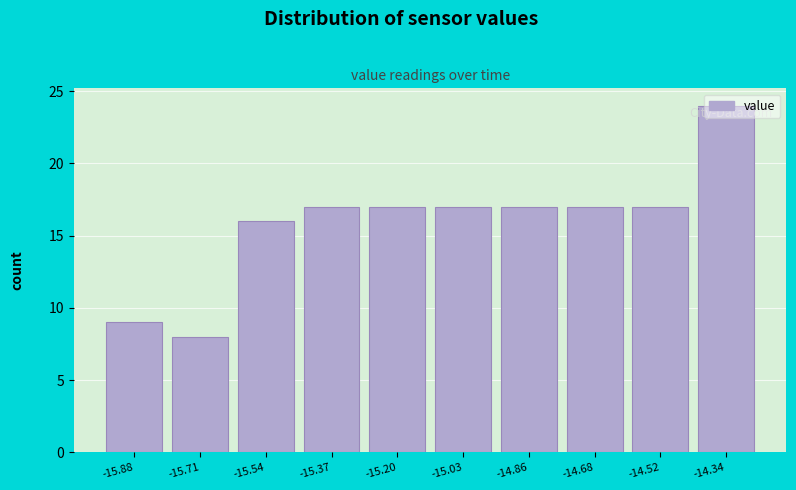

What is the height of the bar covering -15.28 to -15.11 on the x-axis? Neither the bar edges nor the heights are printed on the chart, so give them approximately, as read against the axes.

17